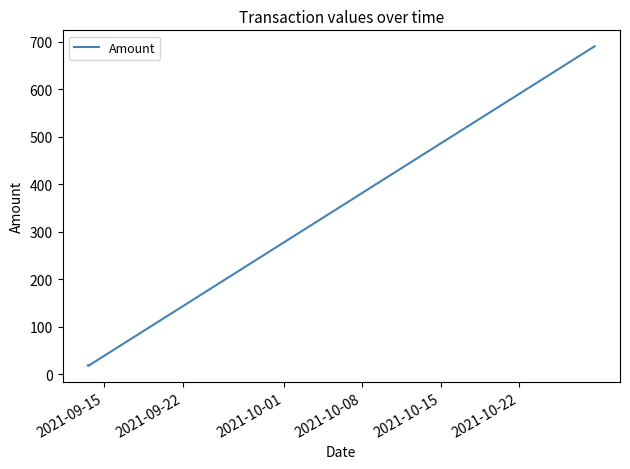

What is the maximum value shown in the chart?

690.6